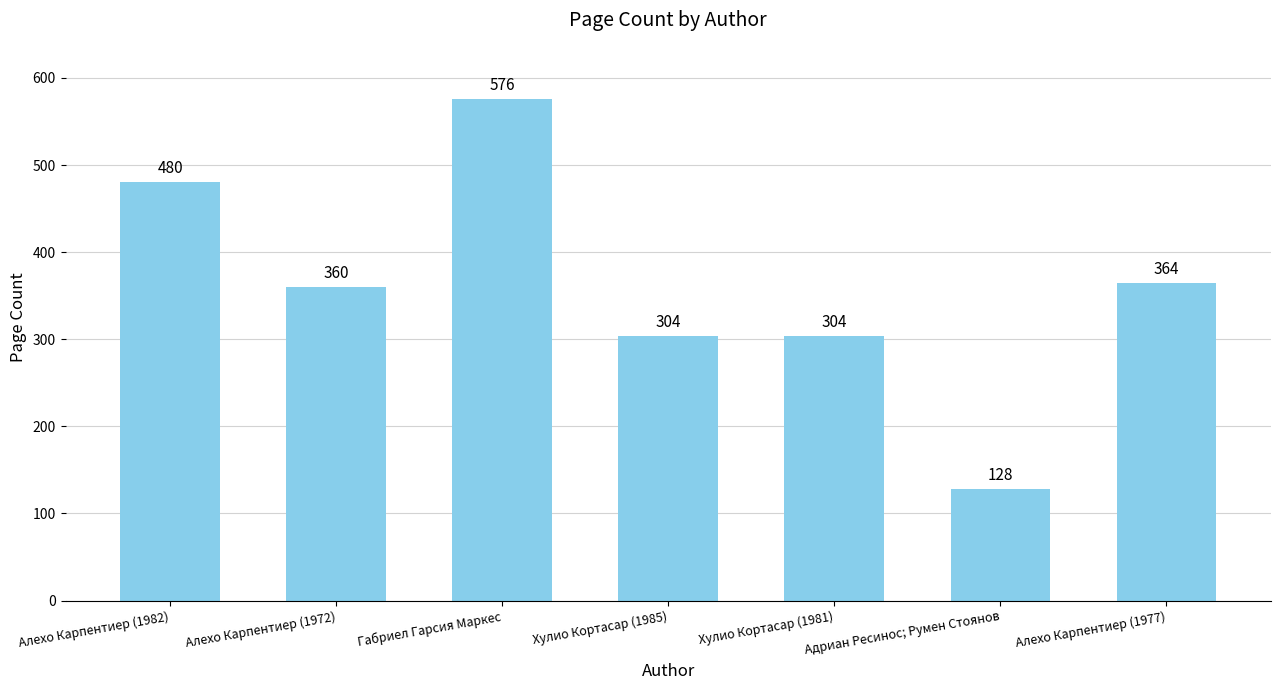

Count the values in the range 304 to 480.

5